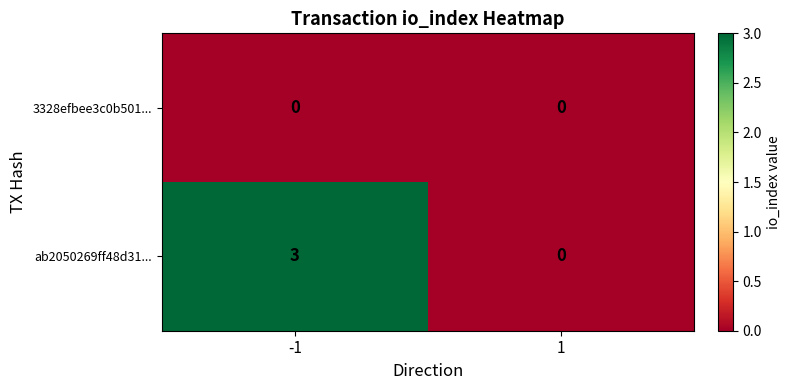

Reading left to right, list all the values displayed in this chart.

3328efbee3c0b501...: 0	0
ab2050269ff48d31...: 3	0